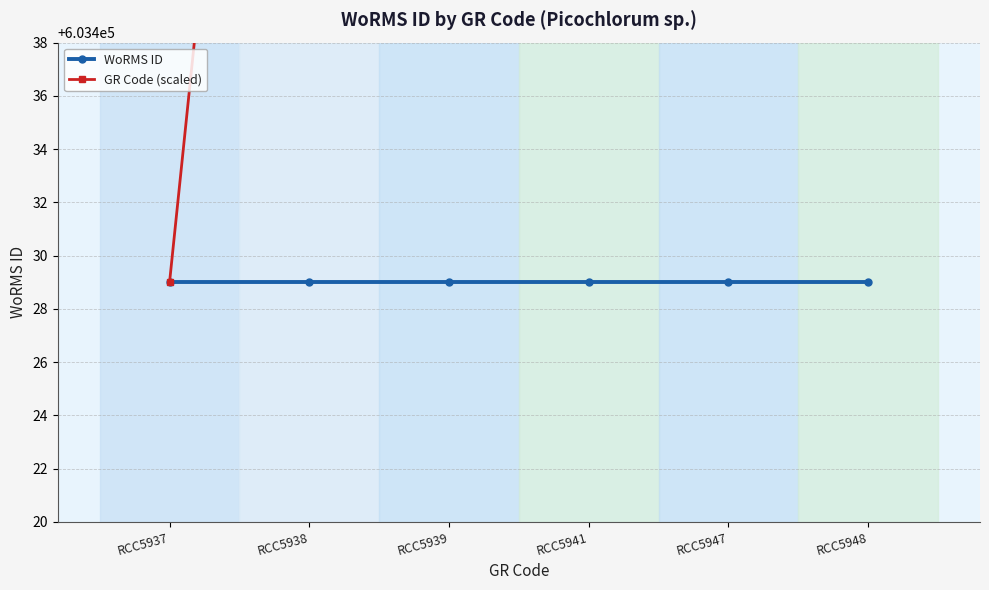

True or false: GR Code (scaled) has a value of 399898.6 at RCC5939.

False